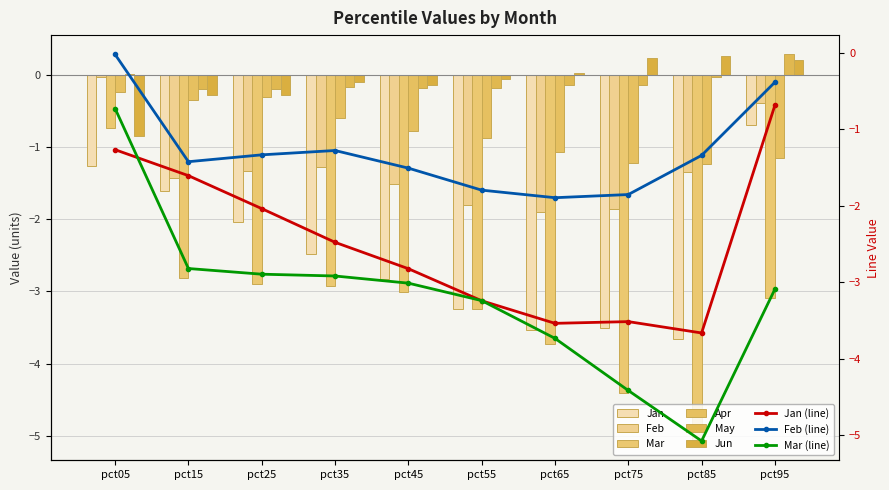

What is the highest value of the Jan series?

-0.7